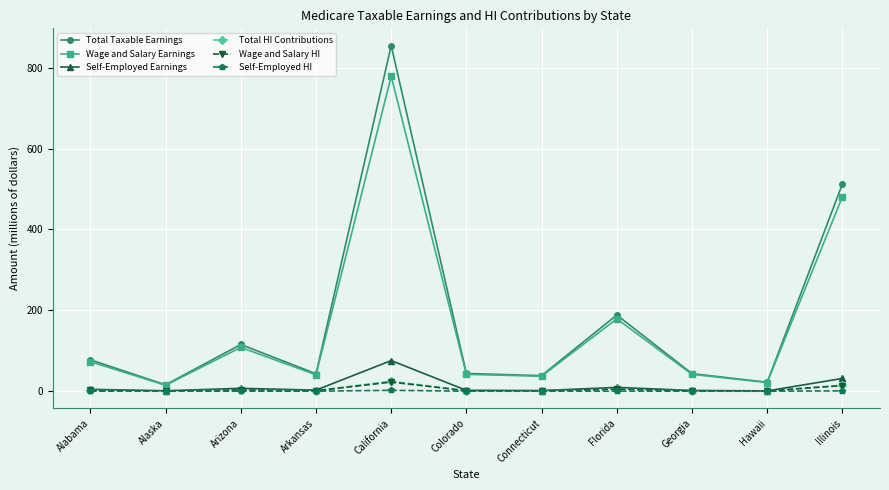

What is the sum of the Self-Employed HI values at California and Illinois?

3.1